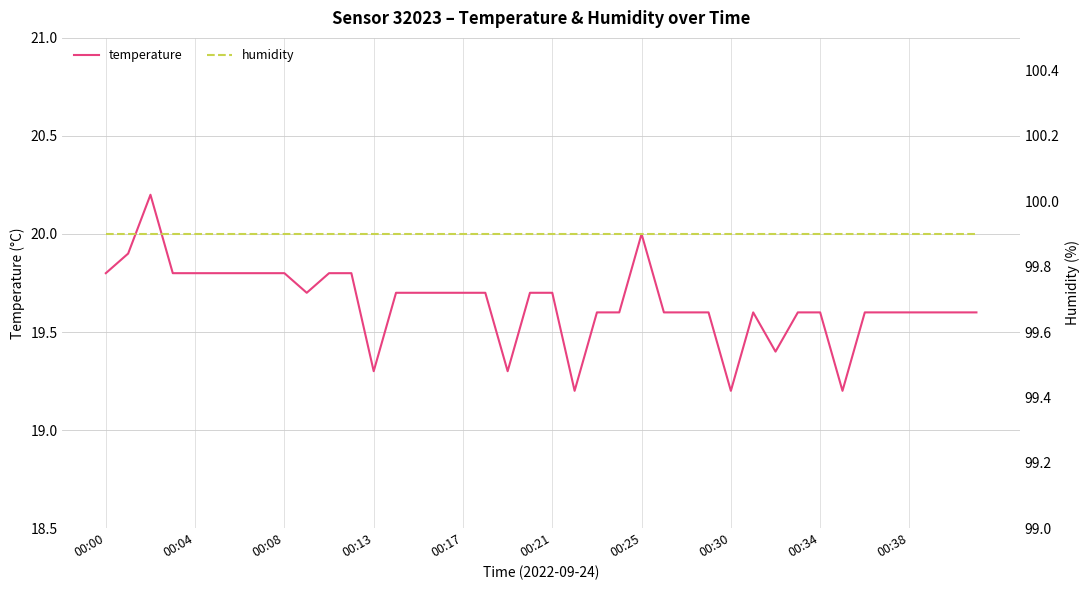

Is it true that temperature equals 19.8 at 00:08?

True